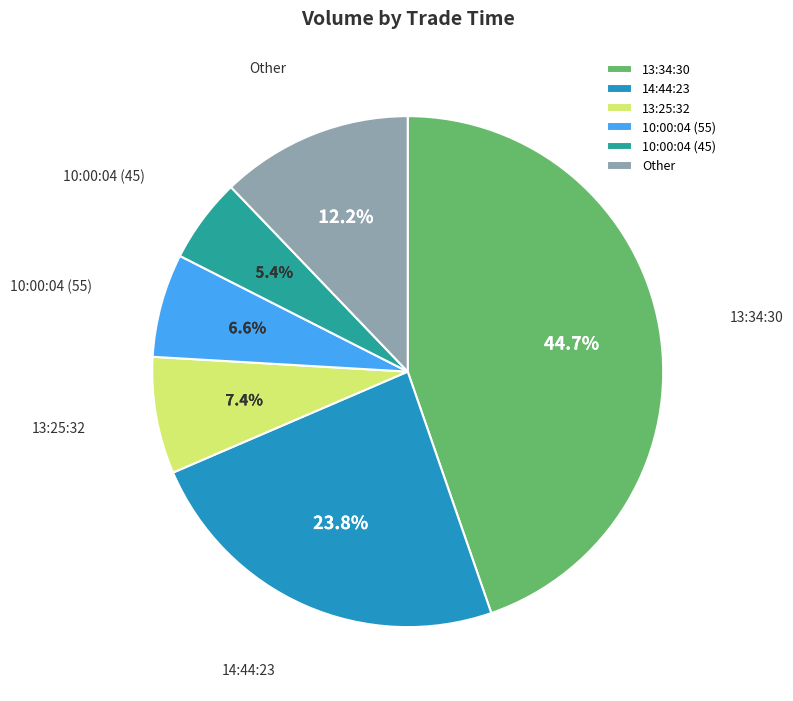

Is there any slice that represents more than half of the pie?

No